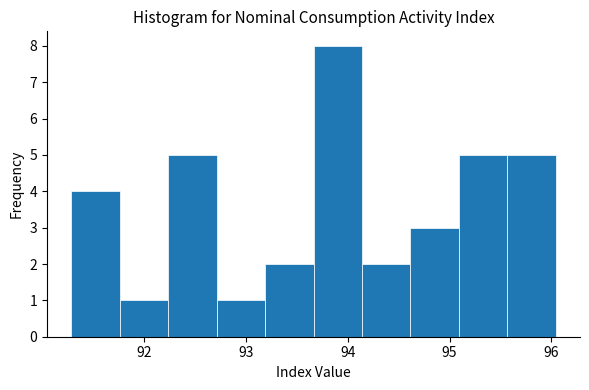

Reading left to right, list every bar in this chart as the range it spans on the x-axis followed by its height. Neither the bar edges nor the heights are printed on the chart, so give them approximately, as read against the axes.

91.3 to 91.8: 4
91.8 to 92.2: 1
92.2 to 92.7: 5
92.7 to 93.2: 1
93.2 to 93.7: 2
93.7 to 94.1: 8
94.1 to 94.6: 2
94.6 to 95.1: 3
95.1 to 95.6: 5
95.6 to 96.0: 5